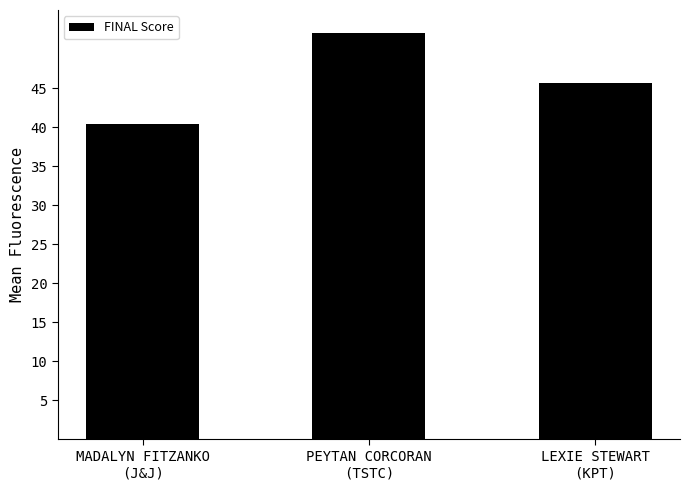

List the labels in order of value, smallest first.

MADALYN FITZANKO
(J&J), LEXIE STEWART
(KPT), PEYTAN CORCORAN
(TSTC)